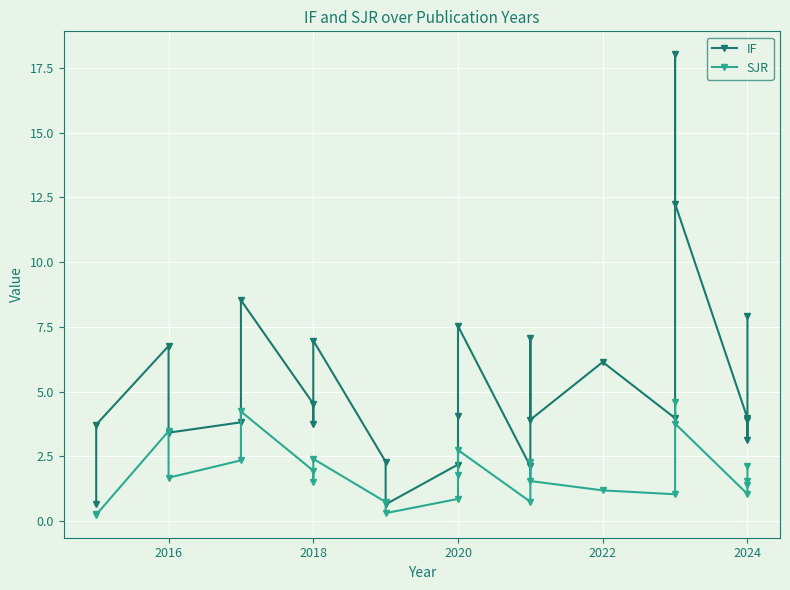

How many interior local peaks does the IF series have?

7